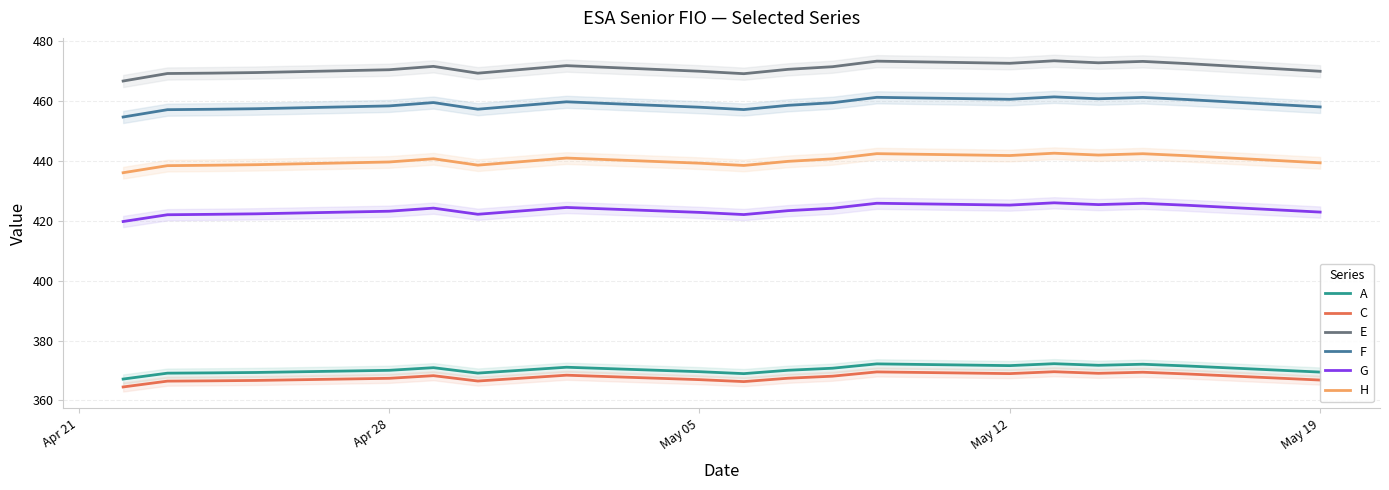

What is the smallest value displayed?

364.5